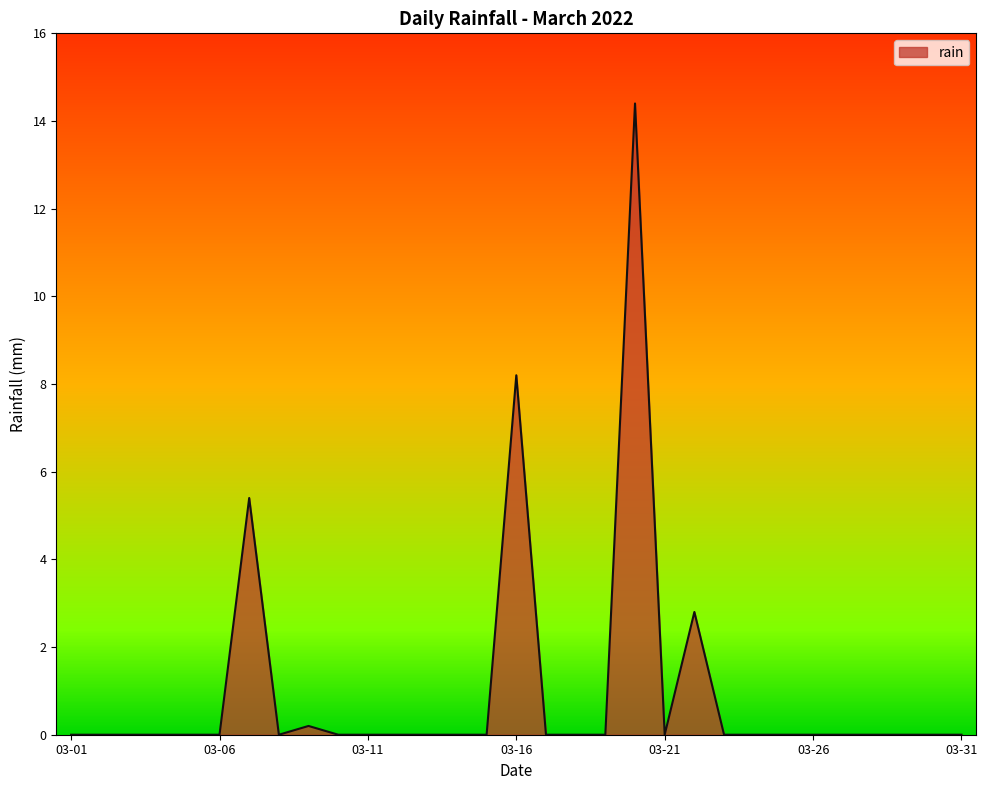

What is the difference between the maximum and minimum values?

14.4